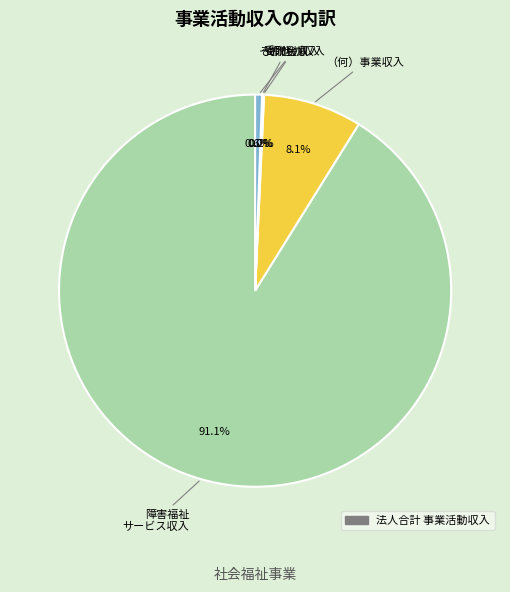

Is there a majority slice in this chart?

Yes